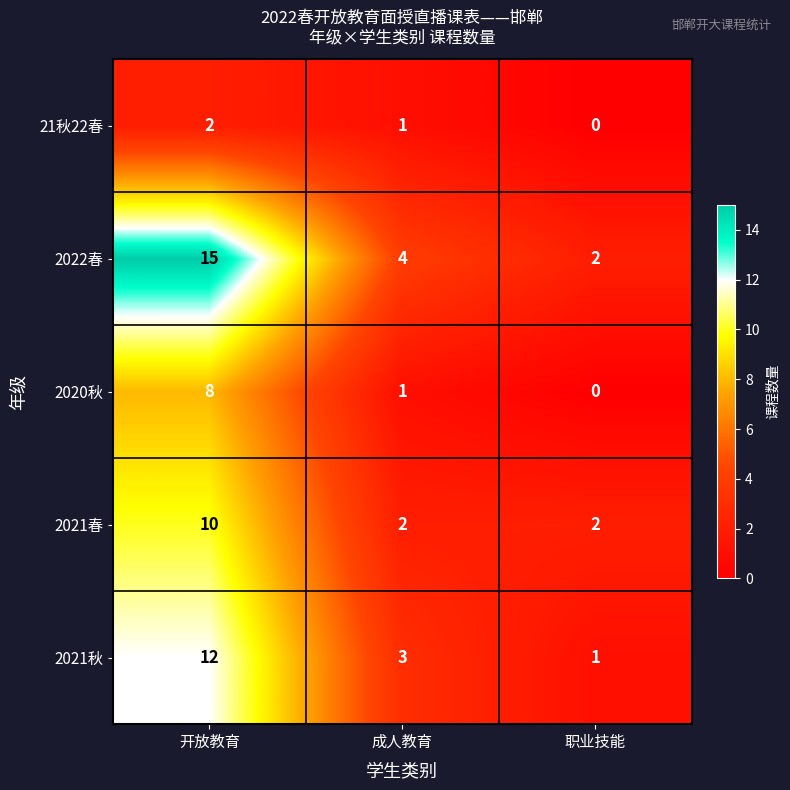

At 开放教育, list the series in order from smallest to largest.

21秋22春, 2020秋, 2021春, 2021秋, 2022春